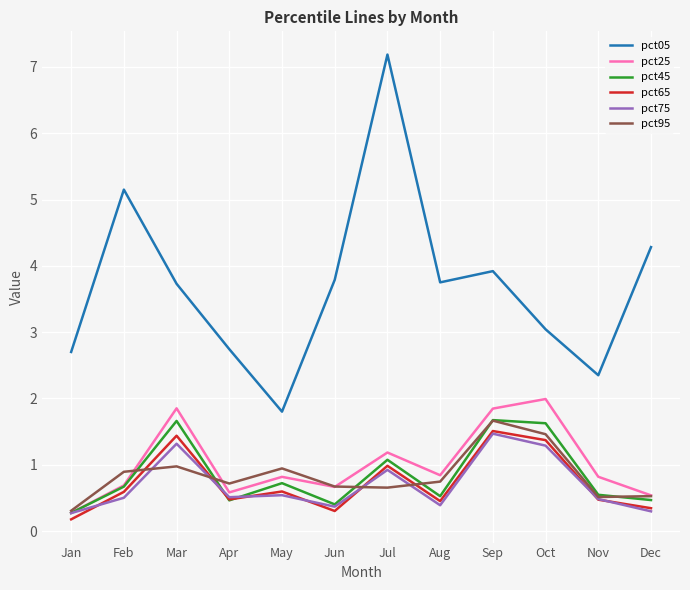

At which category does the chart reach its peak across all series?

Jul